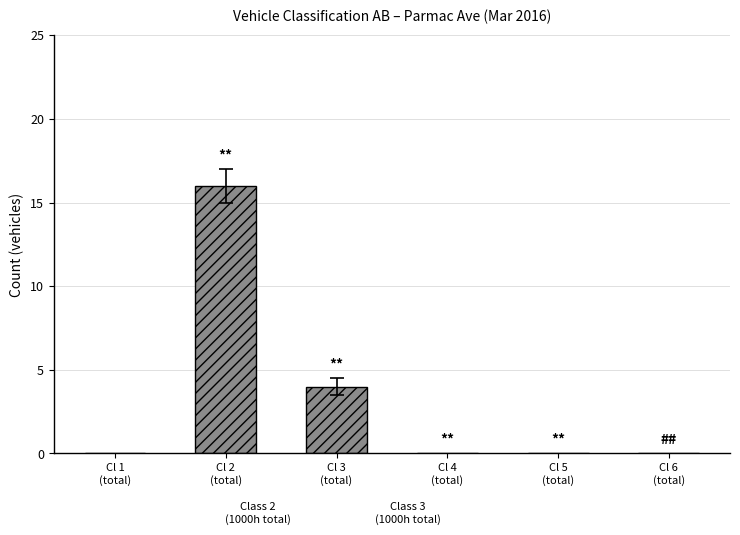

Count the number of categories in the chart.

1